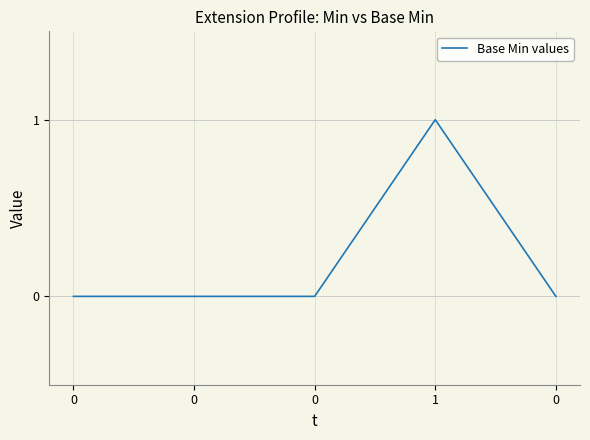

Is it true that the value at 1 is 2?

False